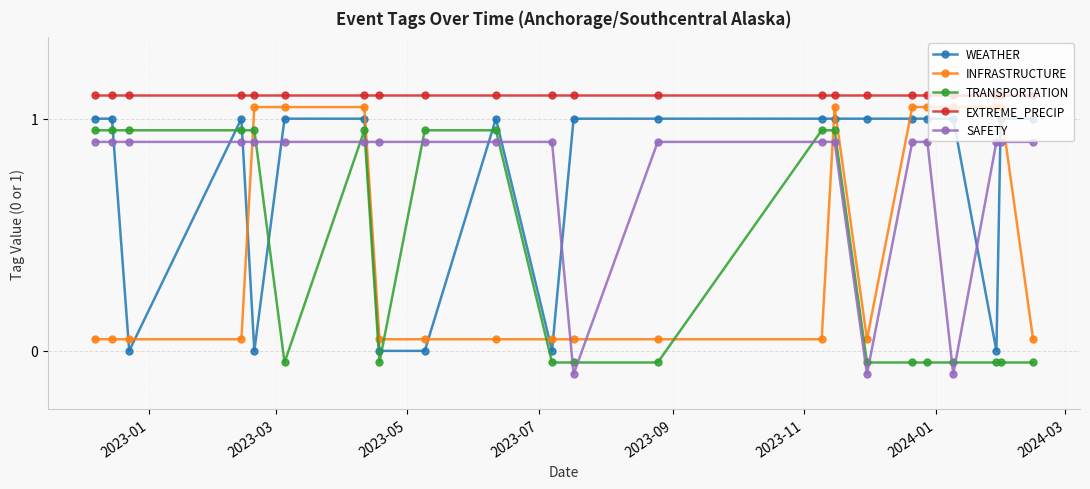

True or false: EXTREME_PRECIP has more than 2 interior local peaks.

False